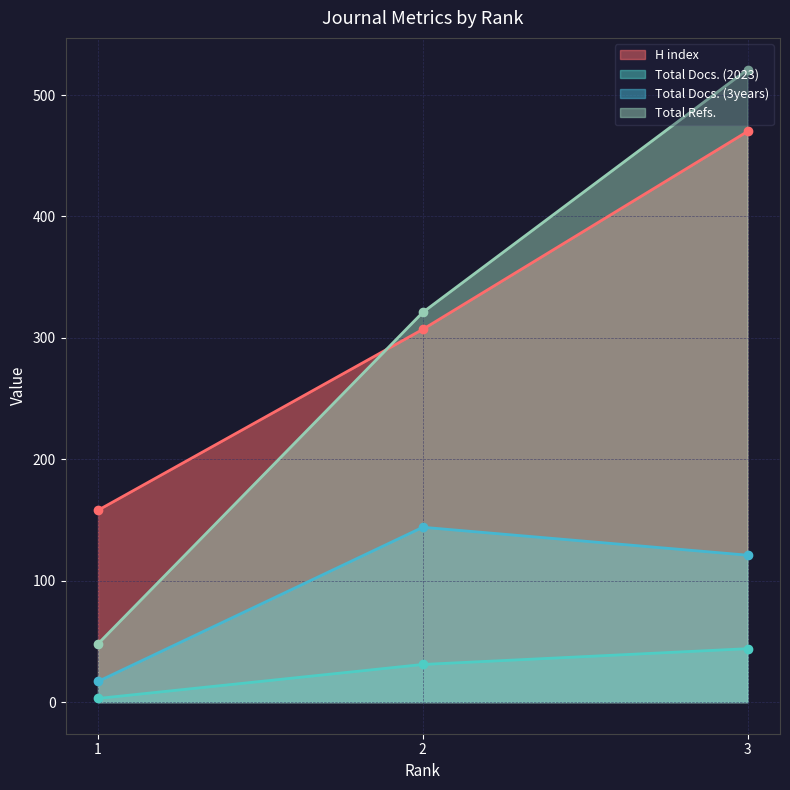

What is the value of the Total Docs. (2023) point at the 2nd from the left?

31